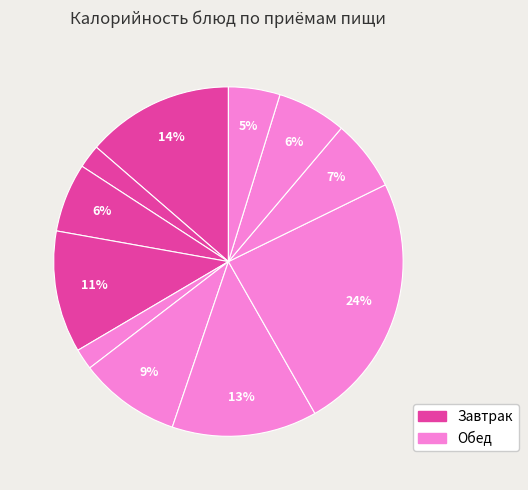

To the nearest percent, what is the difference between the largest and smallest slice percentages?

22%